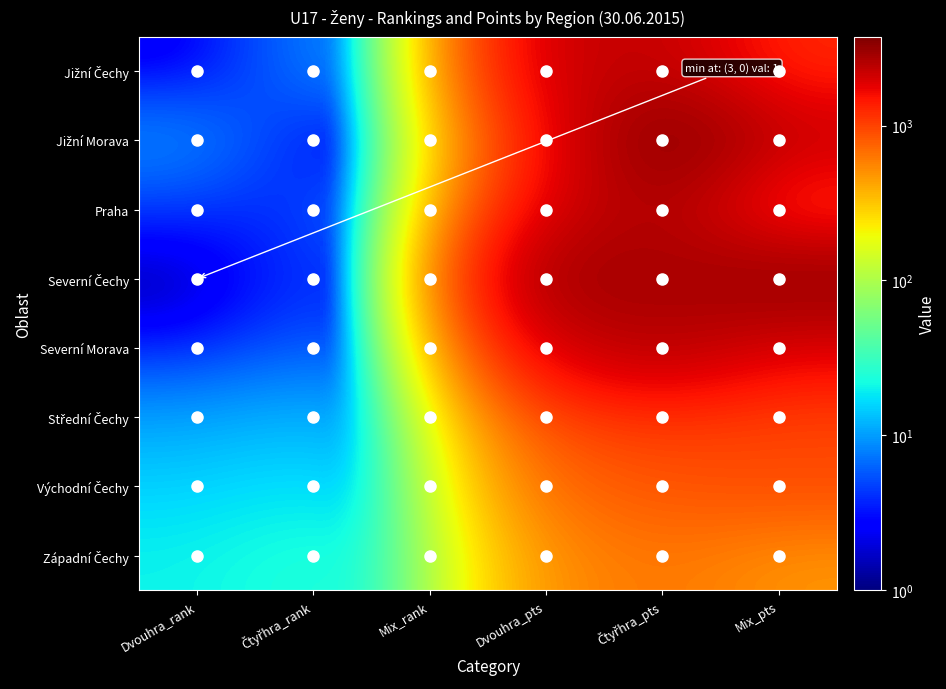

Which category has the highest value across all series?

Čtyřhra_pts